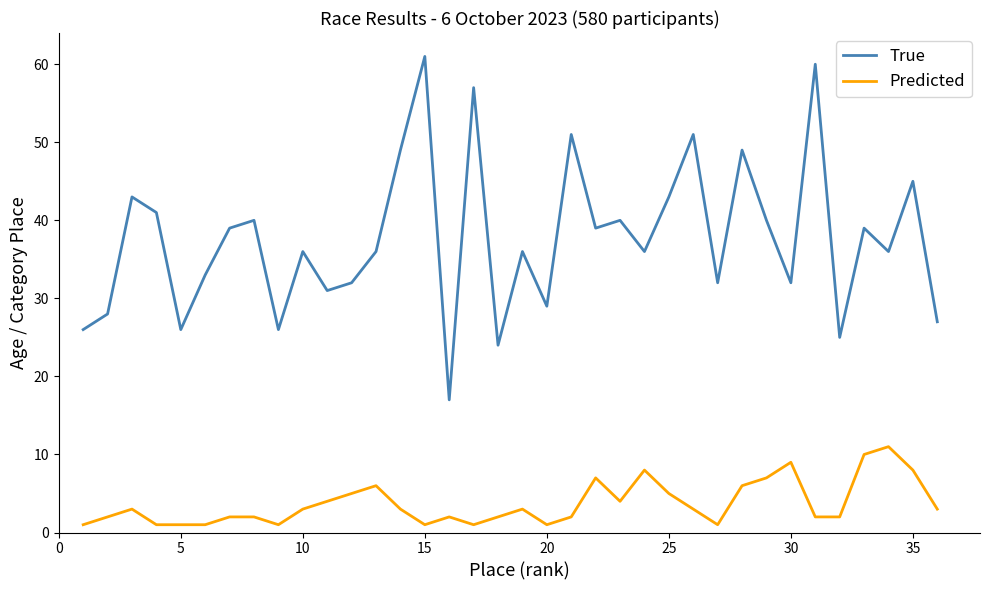

True or false: Predicted and True intersect in this chart.

False